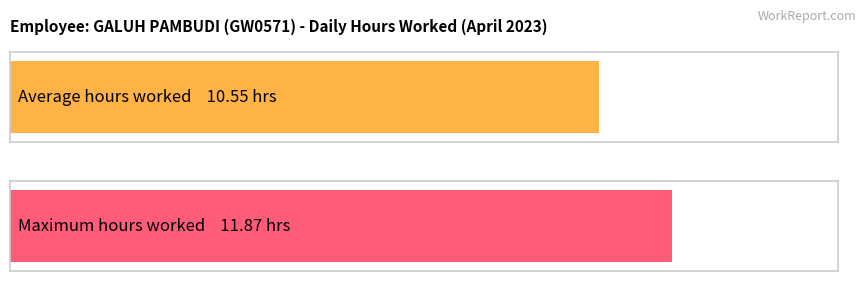

Does the chart contain any negative values?

No